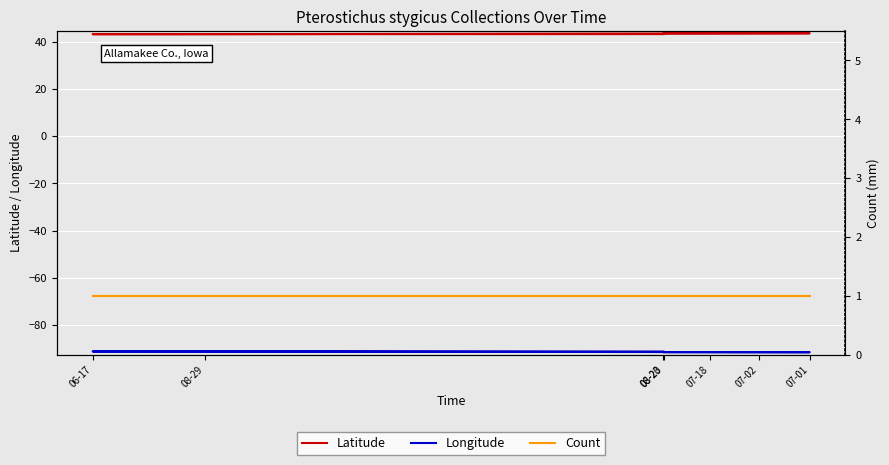

At how many categories does at least one series exceed 22?

12